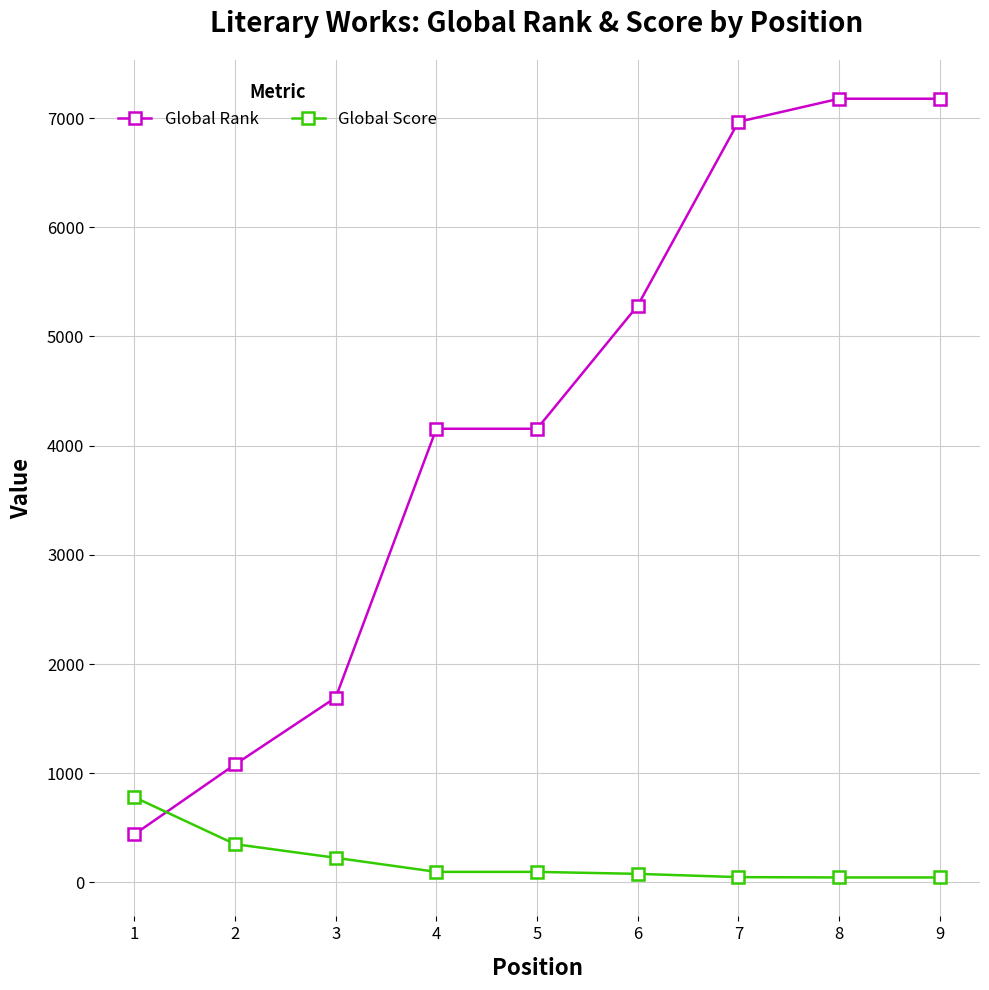

What is the maximum value shown in the chart?

7178